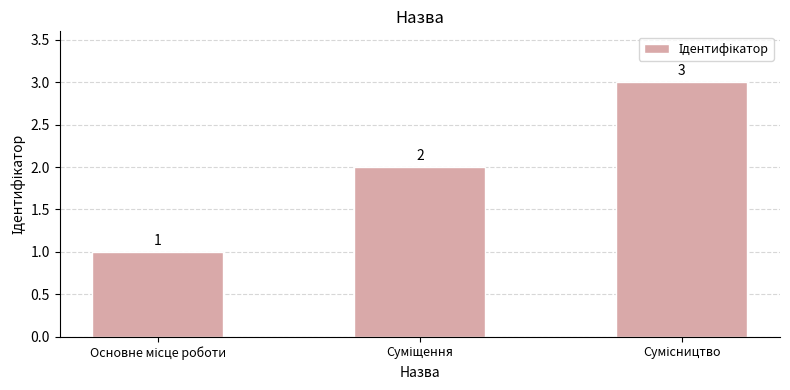

Are the bars horizontal?

No